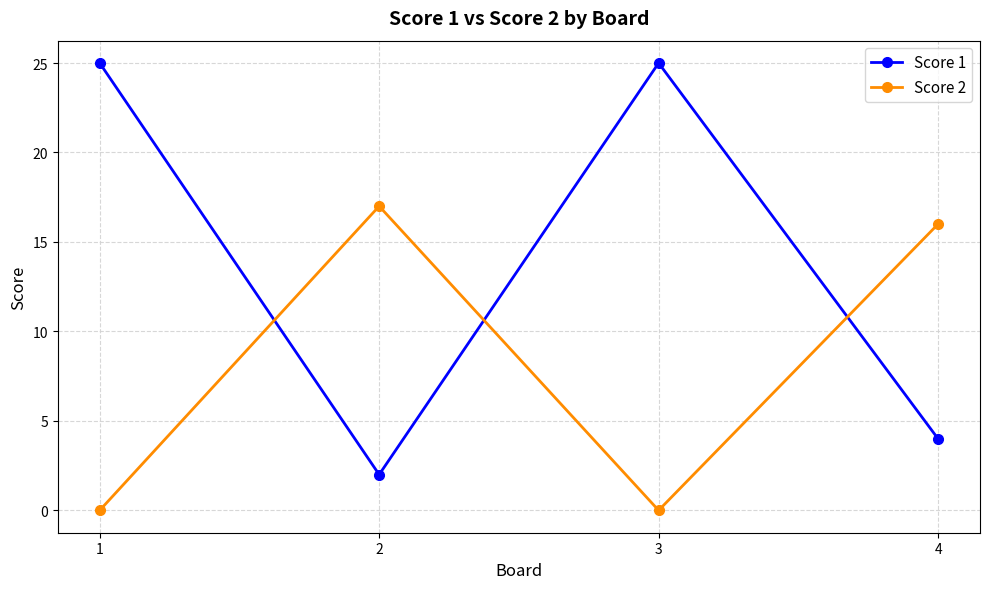

True or false: Score 2 has a value of 0 at 3.

True